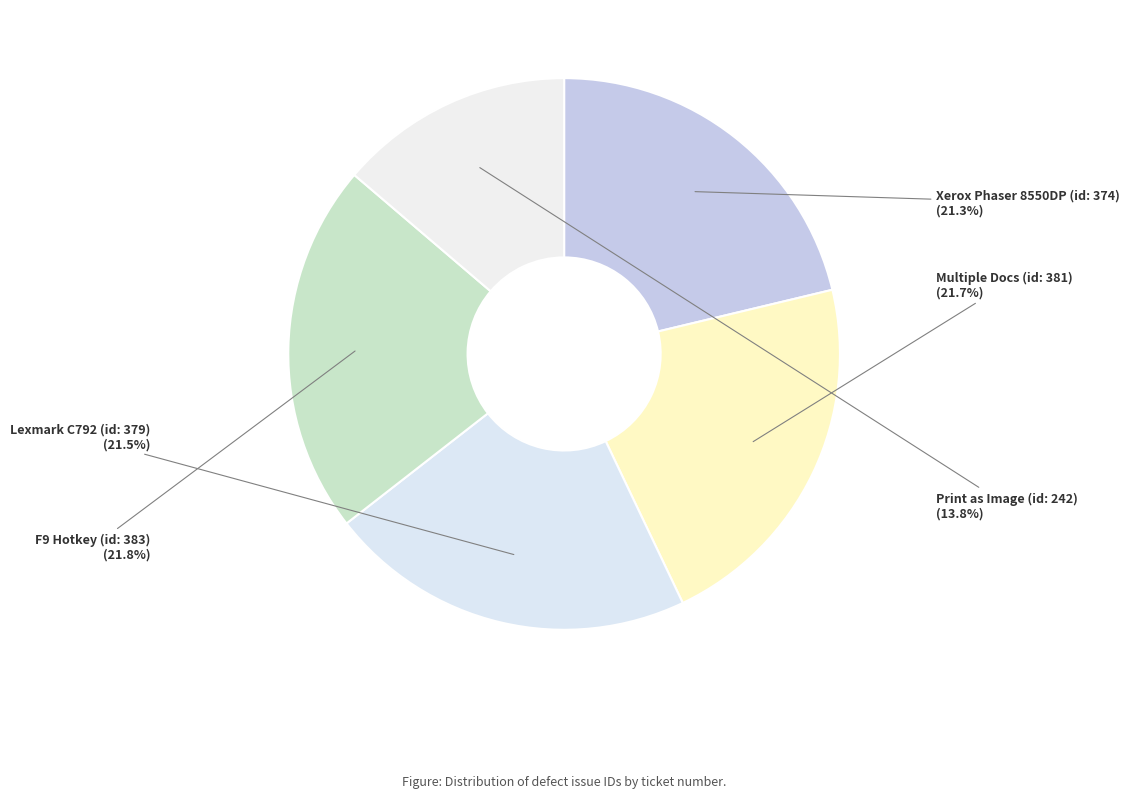

Is there any slice that represents more than half of the pie?

No